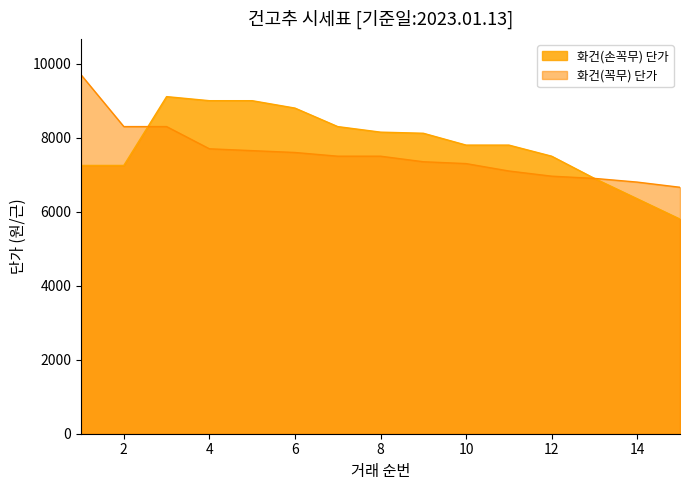

Reading left to right, what are all the values shown in this chart?

화건(손꼭무) 단가: 7250	7250	9110	9000	9000	8800	8300	8150	8120	7800	7800	7500	6900	6350	5800
화건(꼭무) 단가: 9700	8300	8300	7700	7650	7600	7500	7500	7350	7300	7100	6960	6900	6800	6660